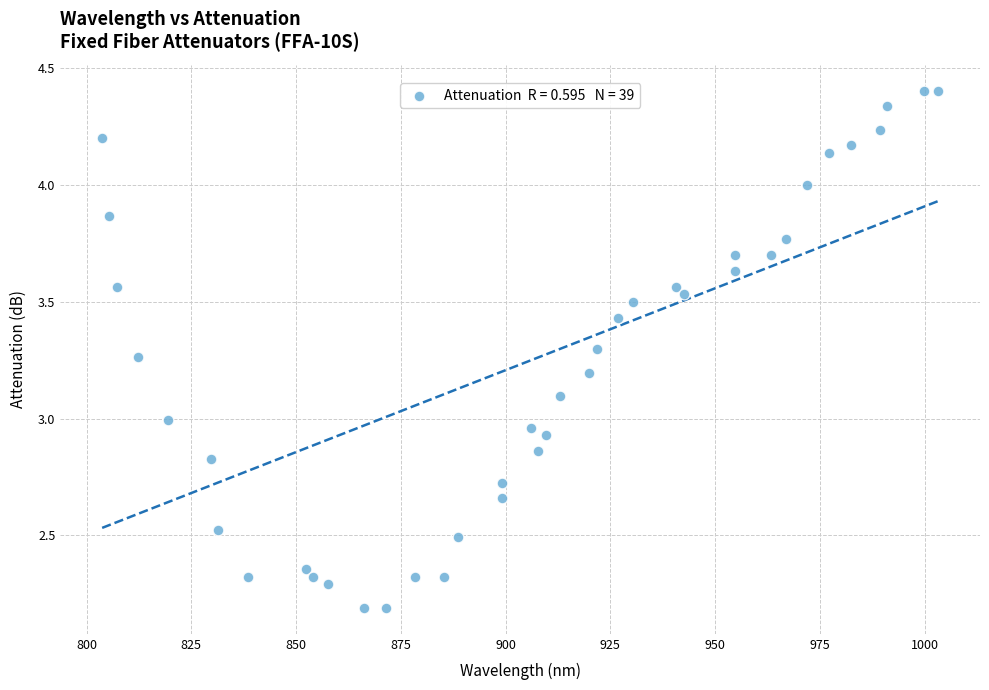

What is the range of Y values (max minus min)?

2.2